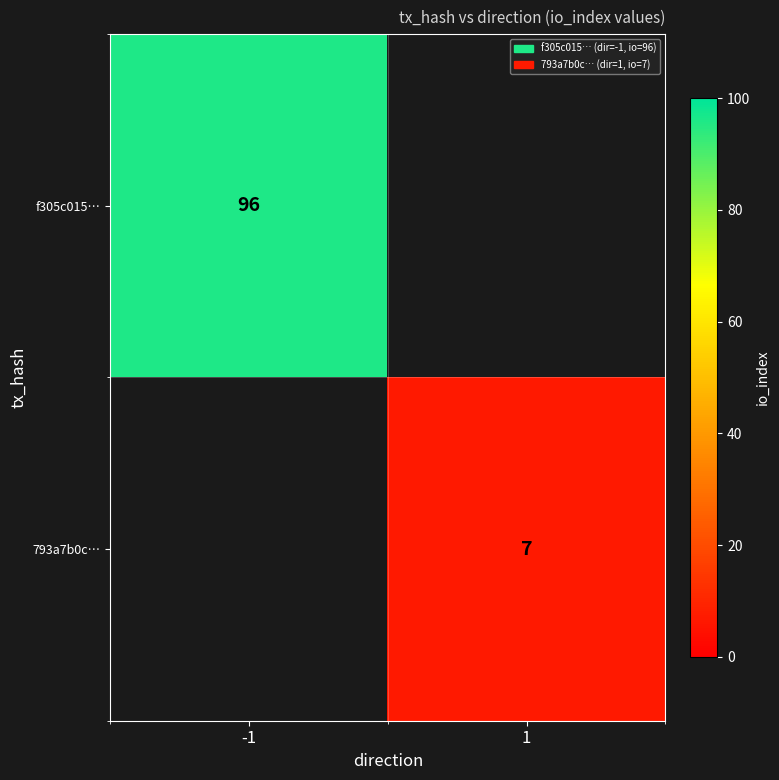

Is the value of 793a7b0c… at 1 greater than the value of f305c015… at -1?

No